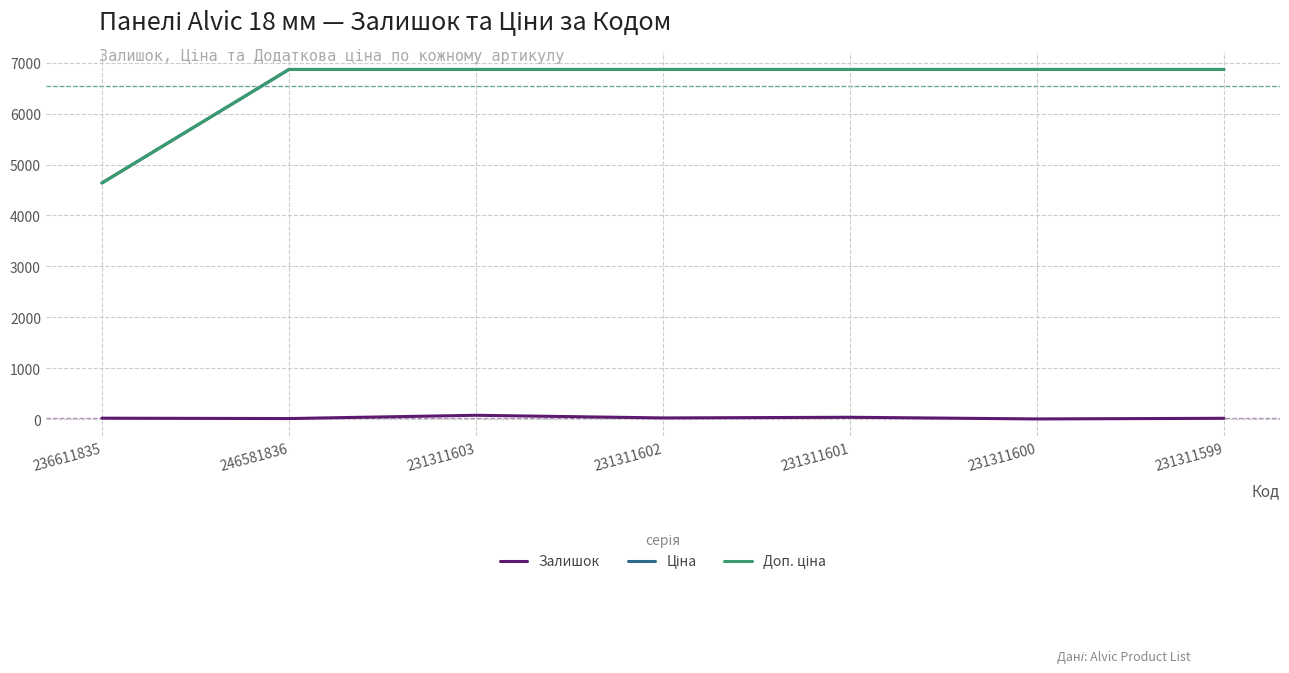

Between 231311602 and 231311601, which series saw the biggest shift?

Залишок